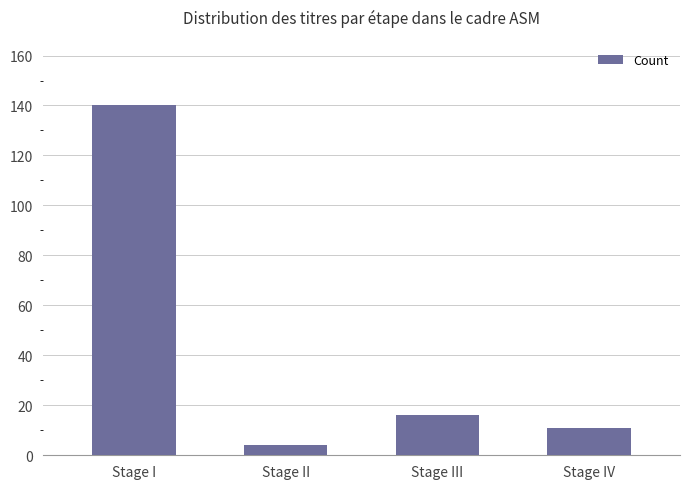

What is the minimum value shown in the chart?

4